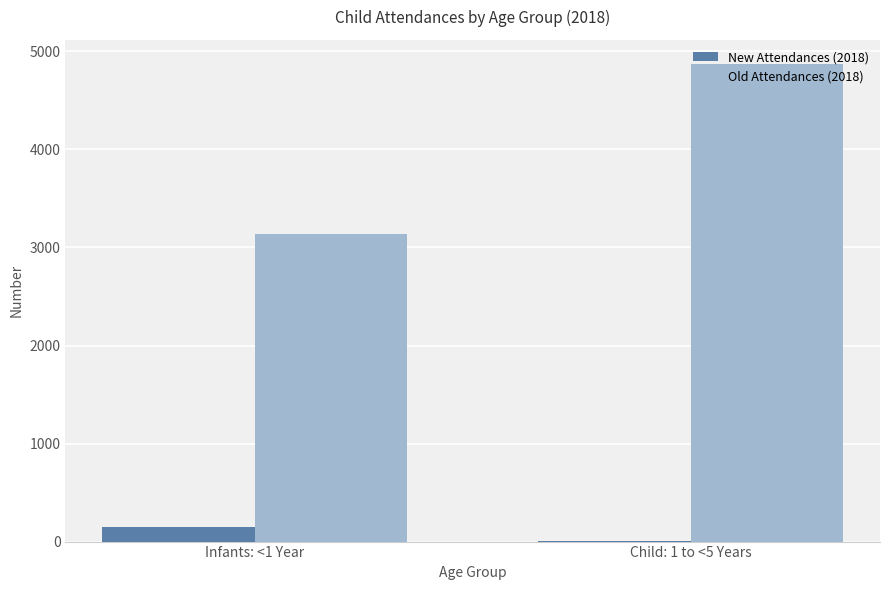

The value of Old Attendances (2018) at Child: 1 to <5 Years is 7123. True or false?

False